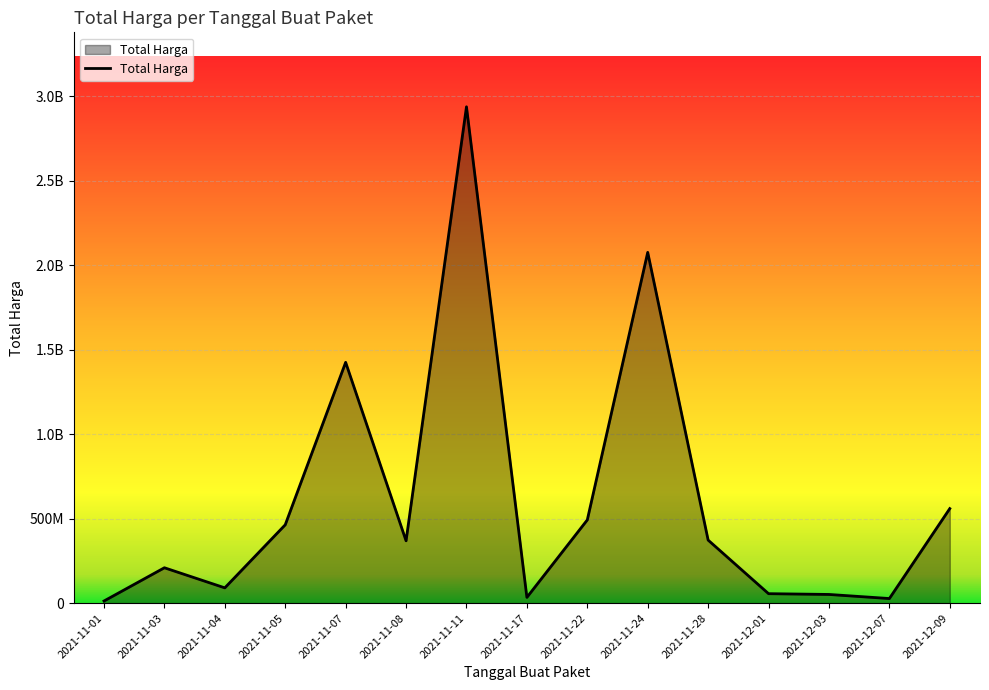

Does the chart have visible grid lines?

Yes